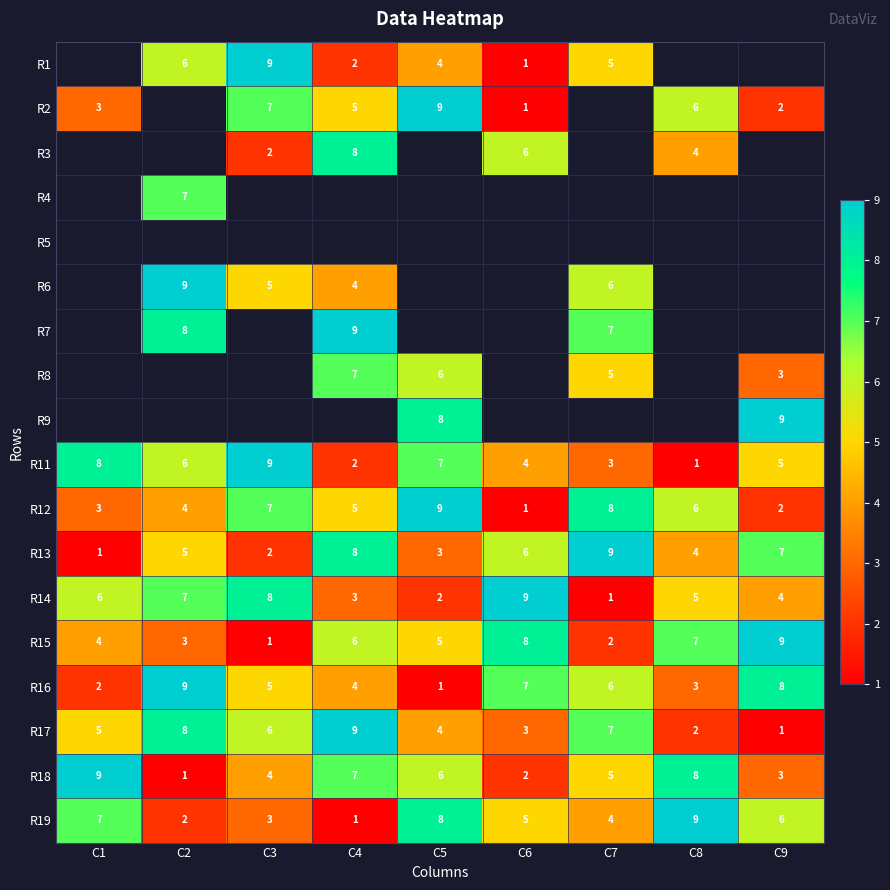

What is the sum of all R12 values?

45